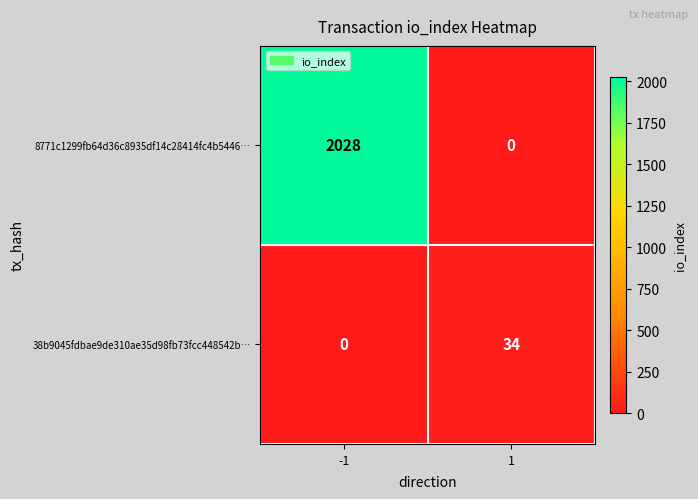

Reading right to left, extract all data points from this chart.

8771c1299fb64d36c8935df14c28414fc4b5446…: 0	2028
38b9045fdbae9de310ae35d98fb73fcc448542b…: 34	0